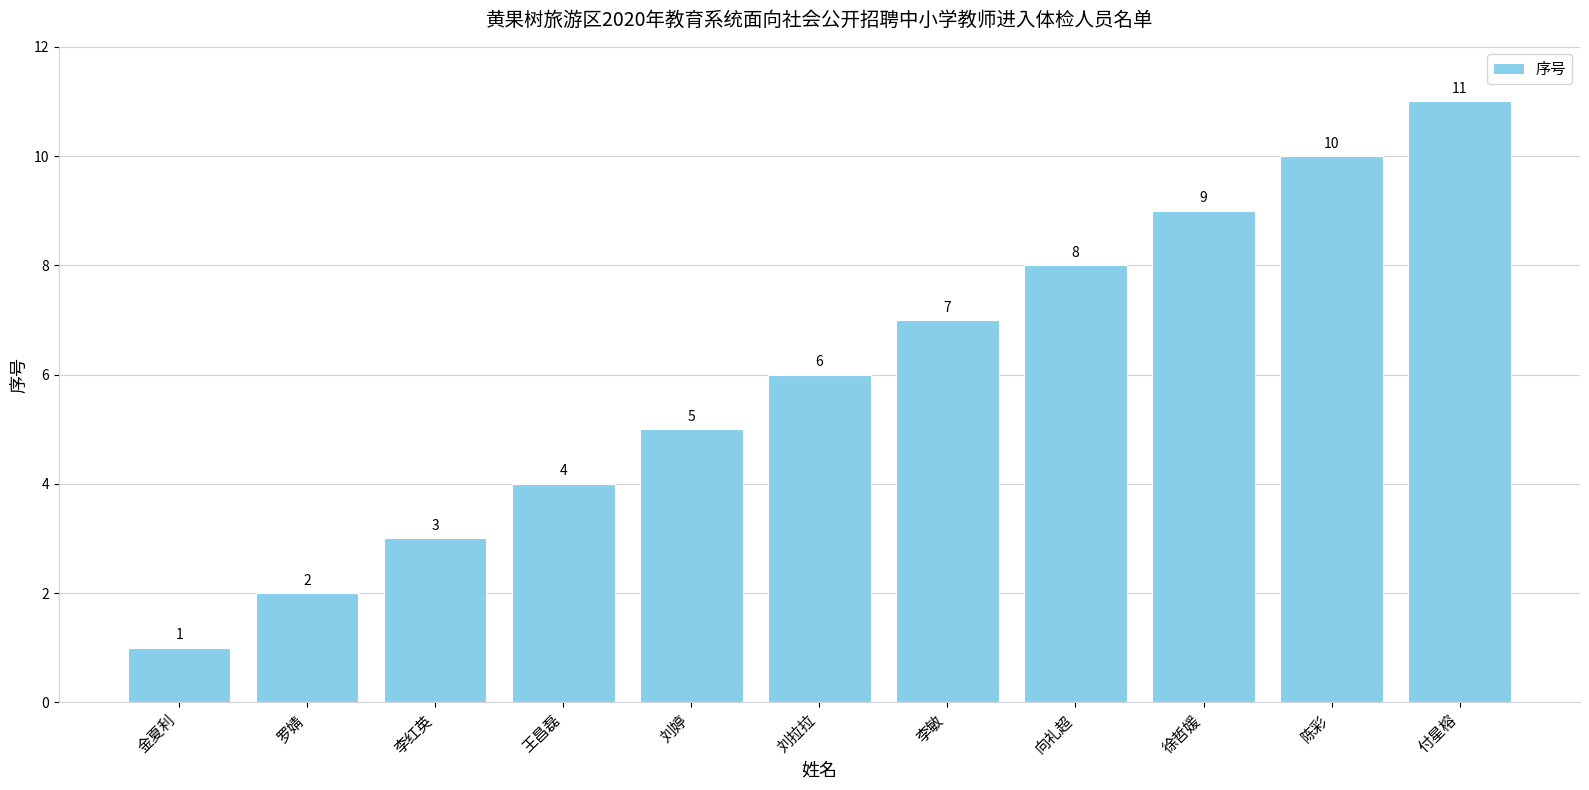

At which category does the chart reach its peak across all series?

付星榕